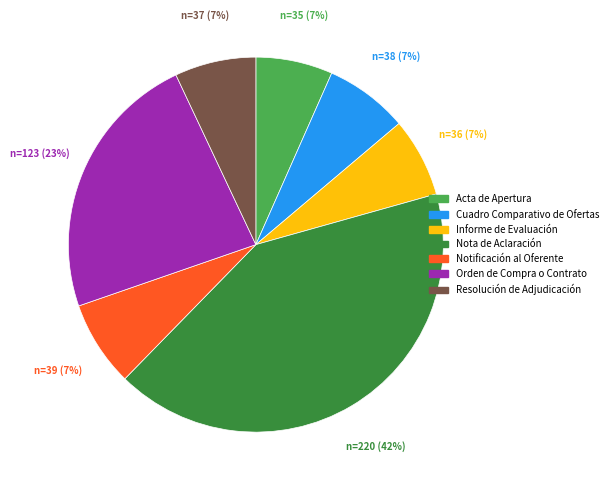

Does Informe de Evaluación represent more than half of the total?

No